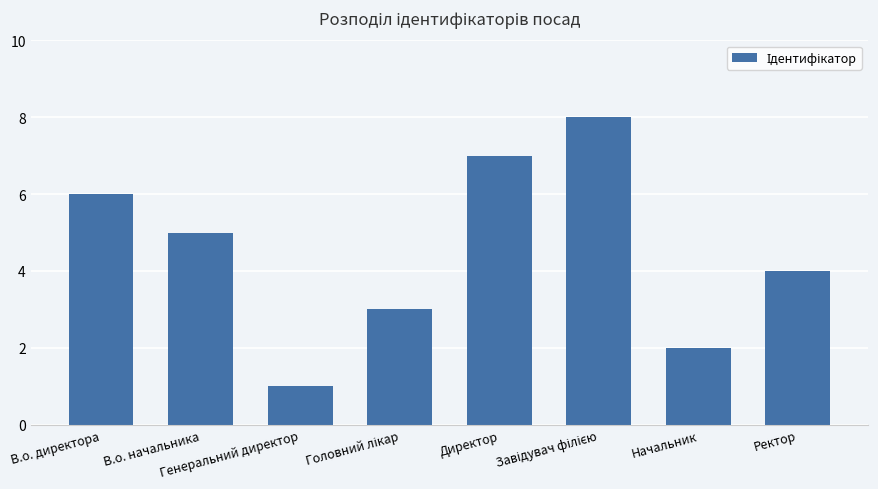

Where is the data nearest to the value 4?

Ректор